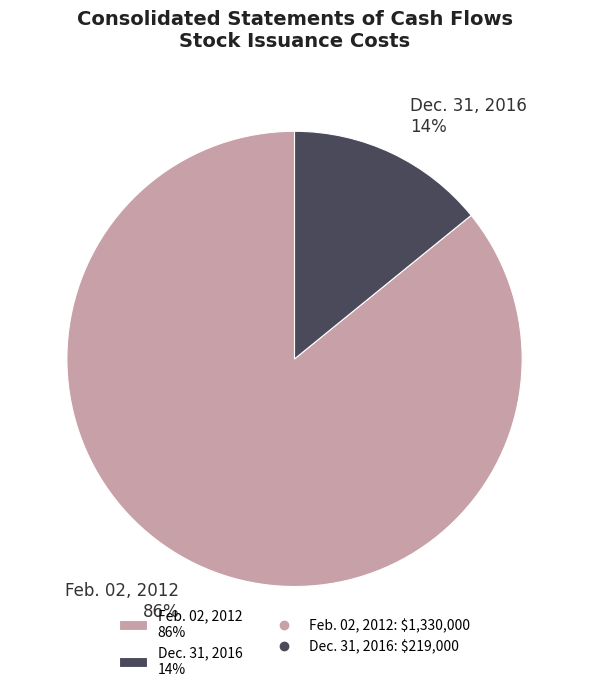

To the nearest percent, what percentage of the pie is Feb. 02, 2012?

86%